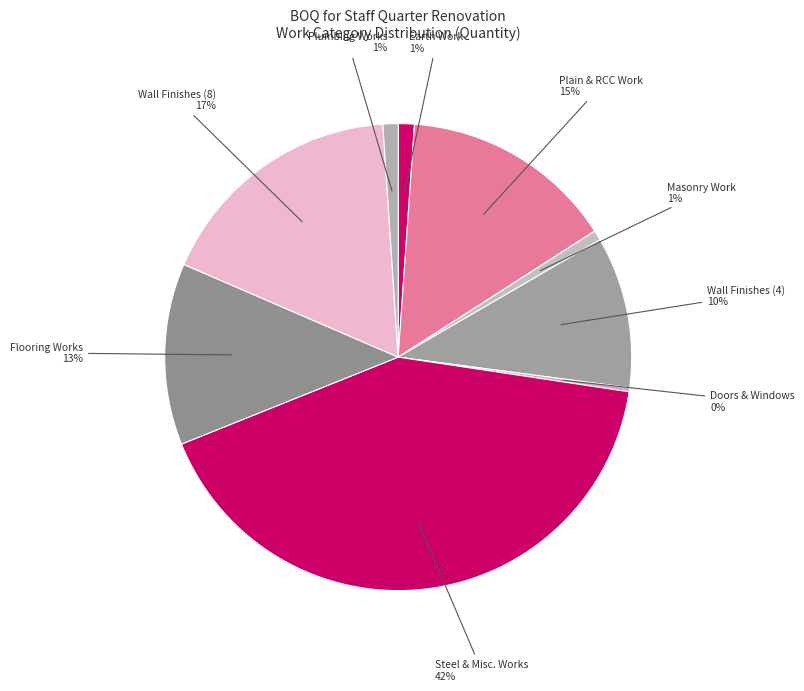

Is it true that Masonry Work is 1% of the pie?

True